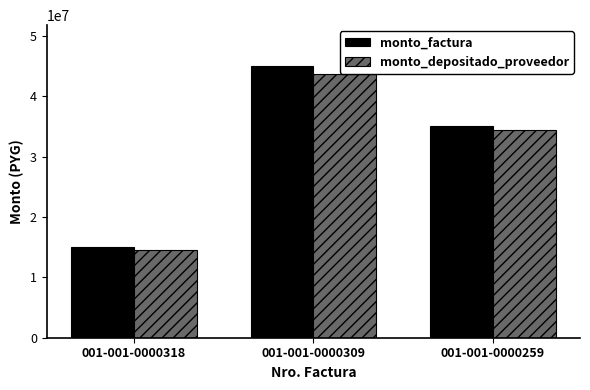

Count the number of data series in this chart.

2